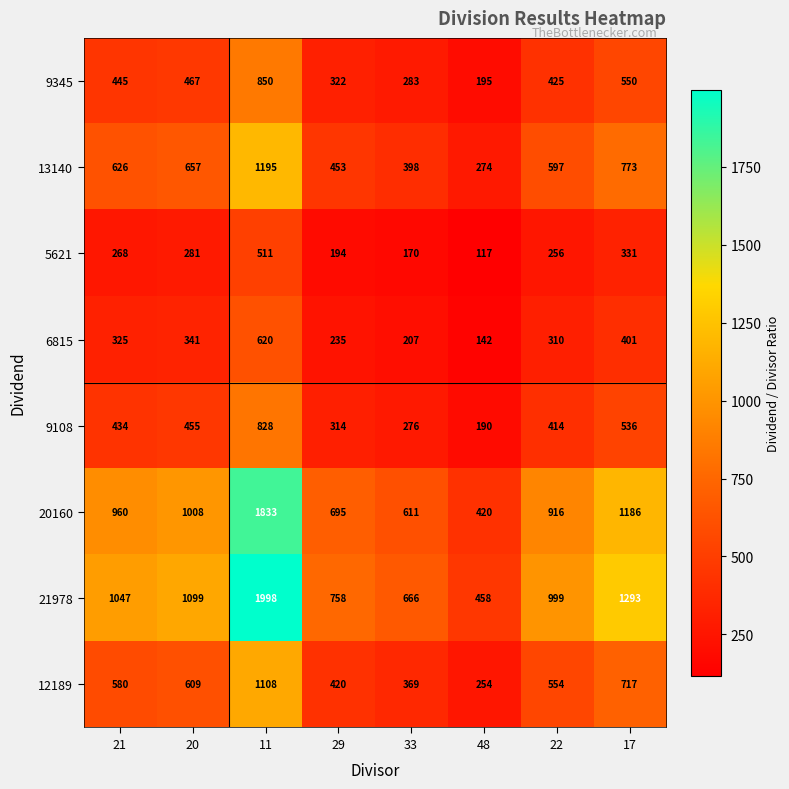

What is the difference between the highest and lowest values at 48?

341